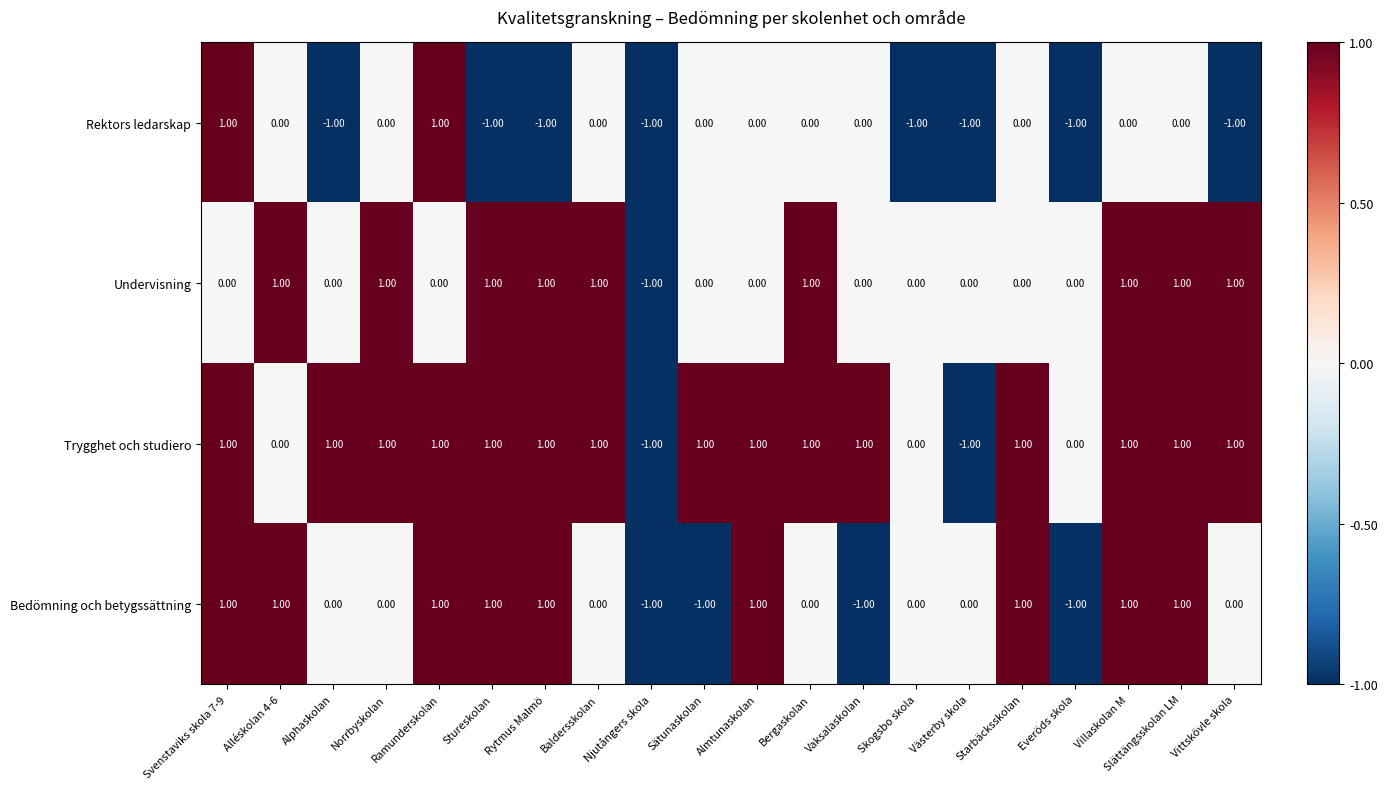

Which series has the largest total across all categories?

Trygghet och studiero